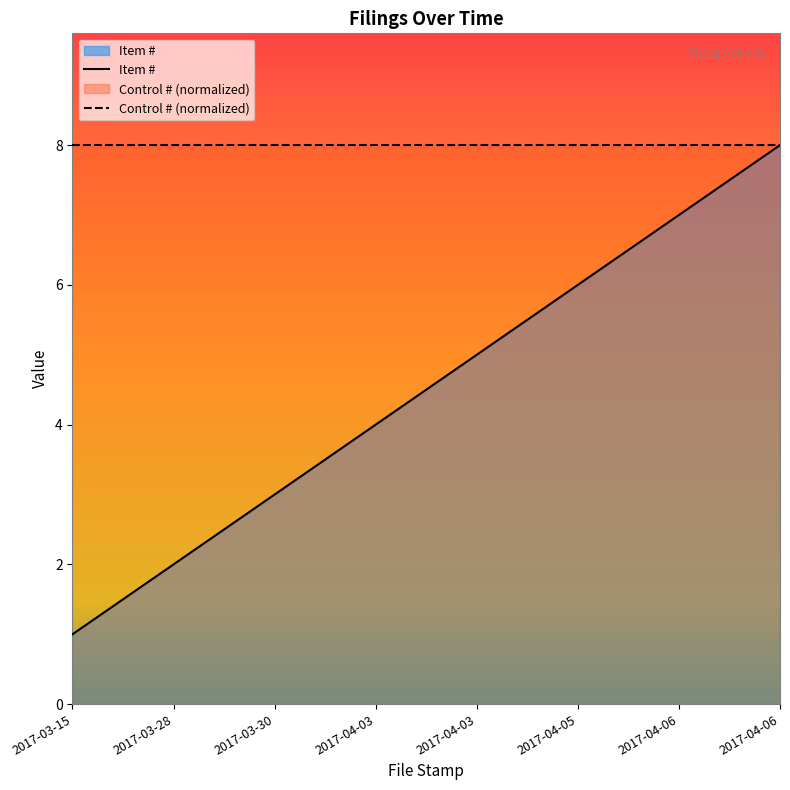

What is the label of the 3rd point from the right?

2017-04-05